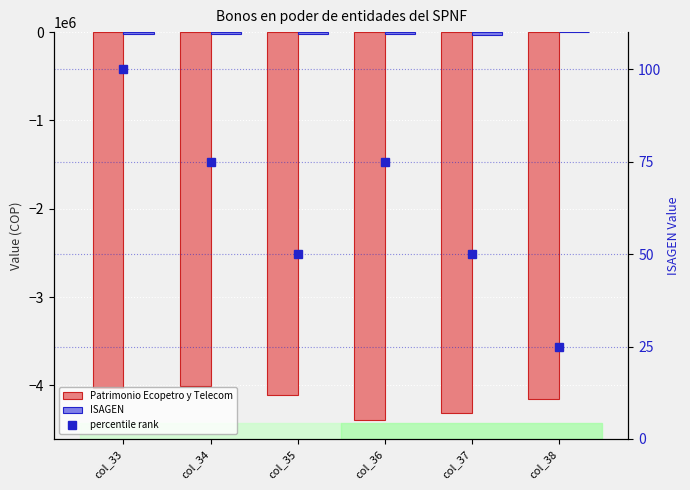

What is the spread (max minus min) of values at col_35?

4106923.8